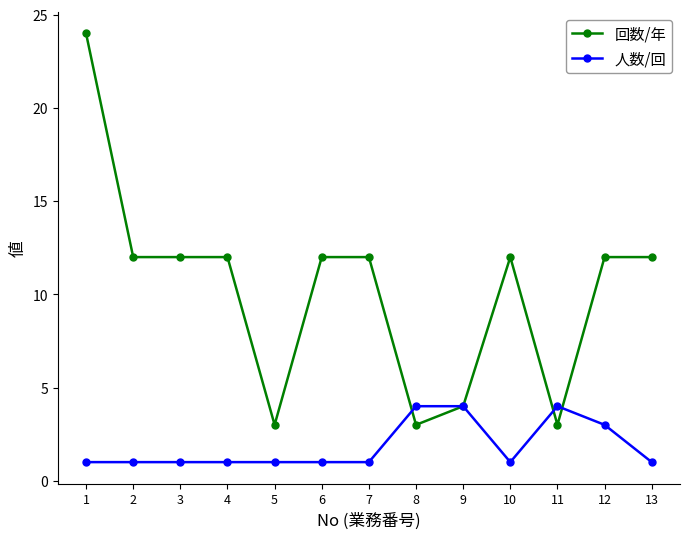

What is the value of the 回数/年 point at the 11th from the left?

3